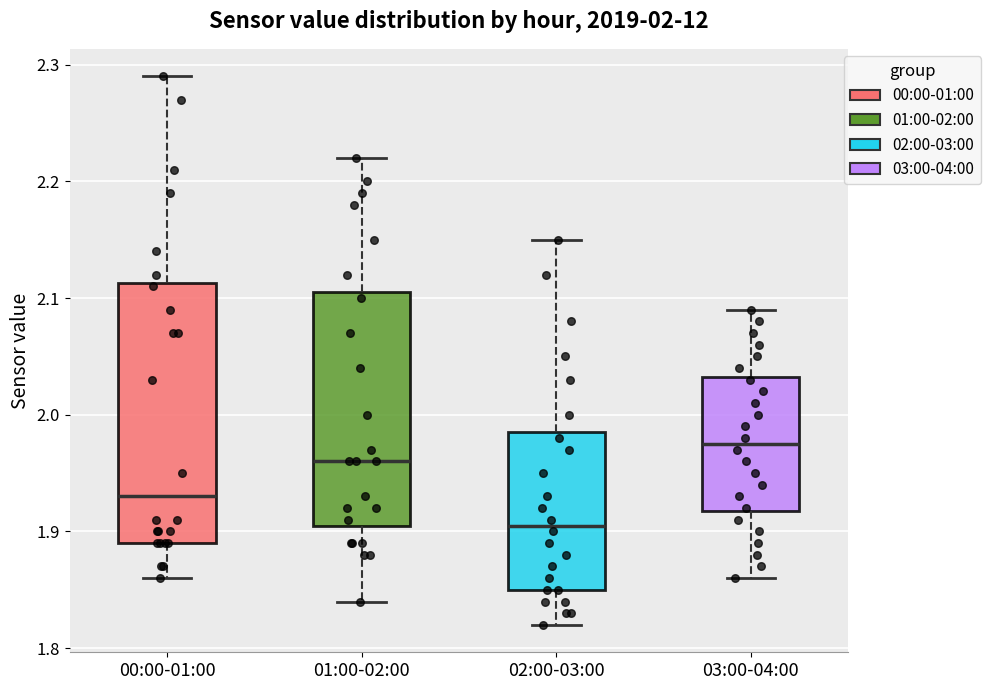

Comparing the boxes themselves (not the whiskers), which one is the tallest?

00:00-01:00